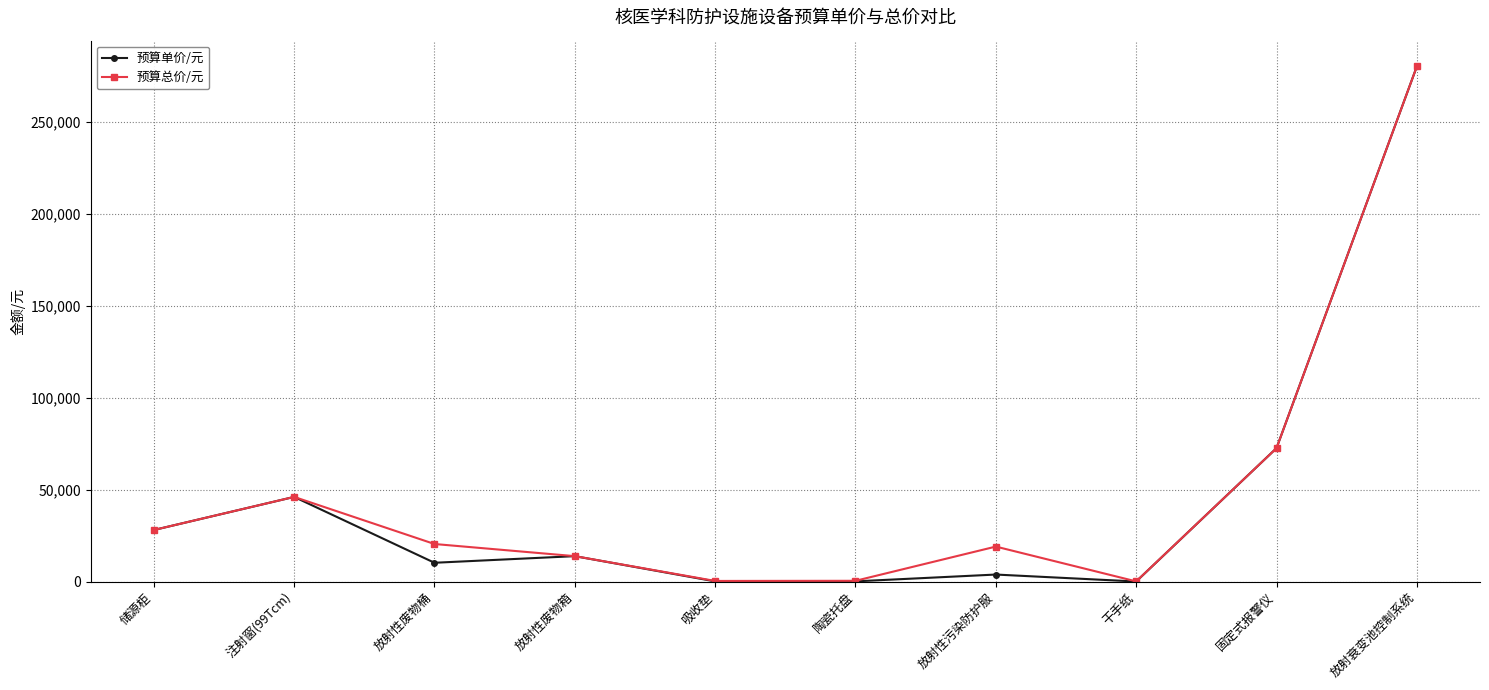

What is the sum of the 预算单价/元 values at 干手纸 and 固定式报警仪?

72515